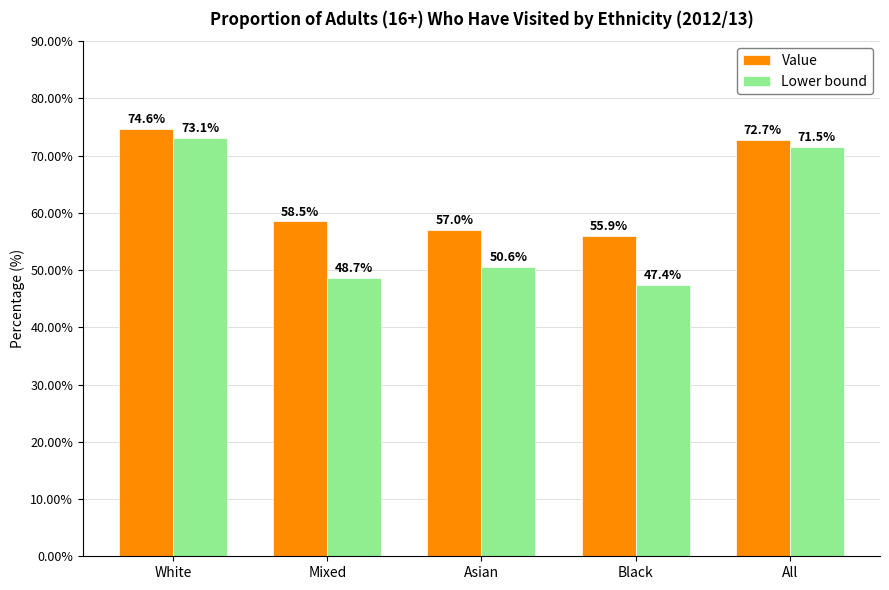

What position from the right is Mixed?

4